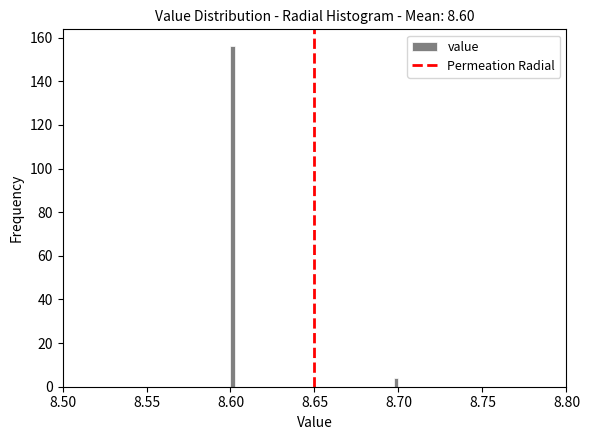

Read against the x-axis, roughly where is the centre of the tallest bar?

8.600